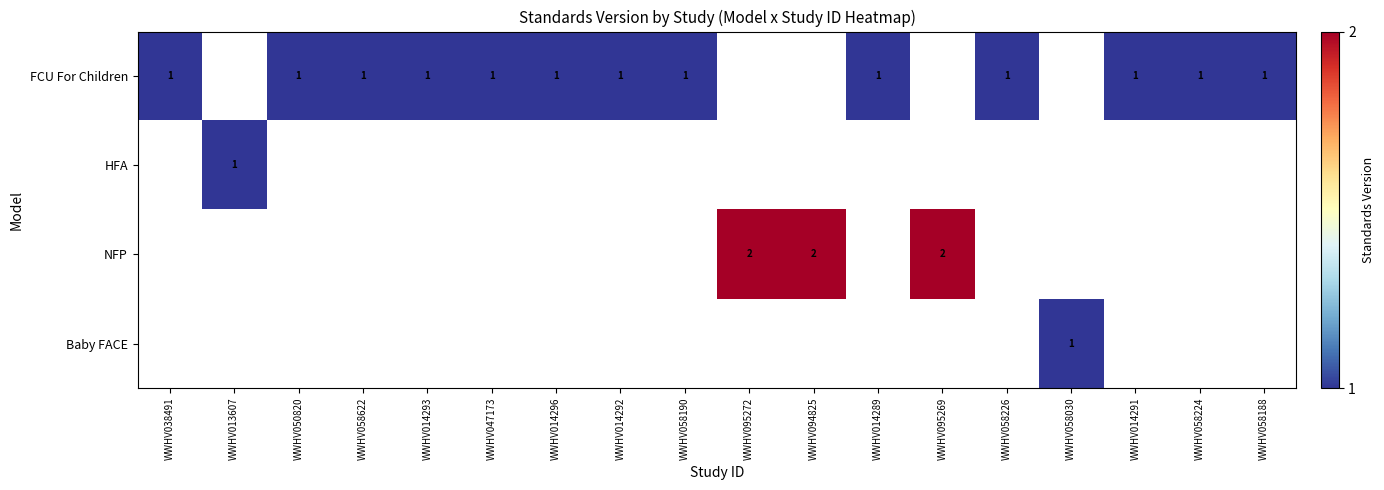

True or false: FCU For Children has a value of 1 at WWHV058188.

True